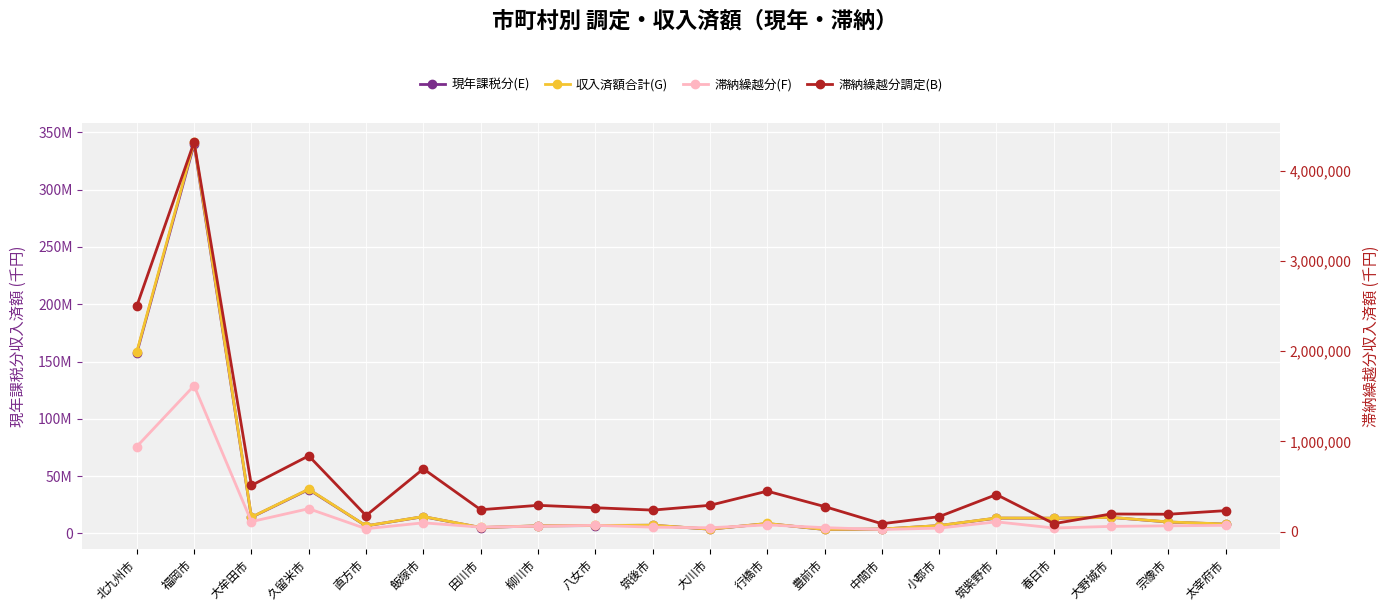

How many interior local peaks does the 滞納繰越分(F) series have?

6